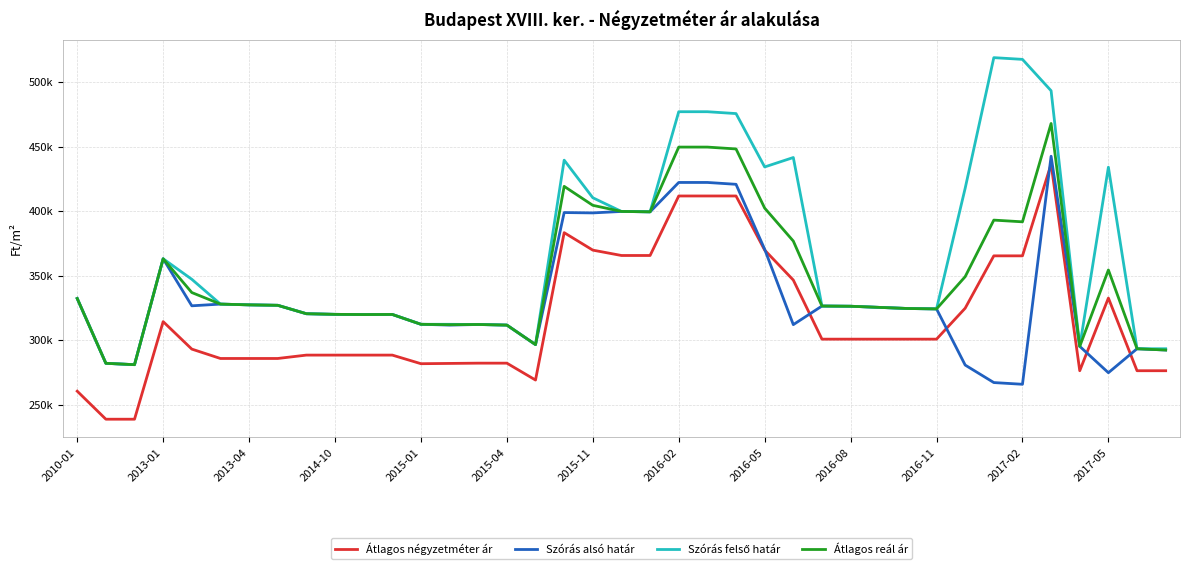

Does the chart display data point markers on the line(s)?

No